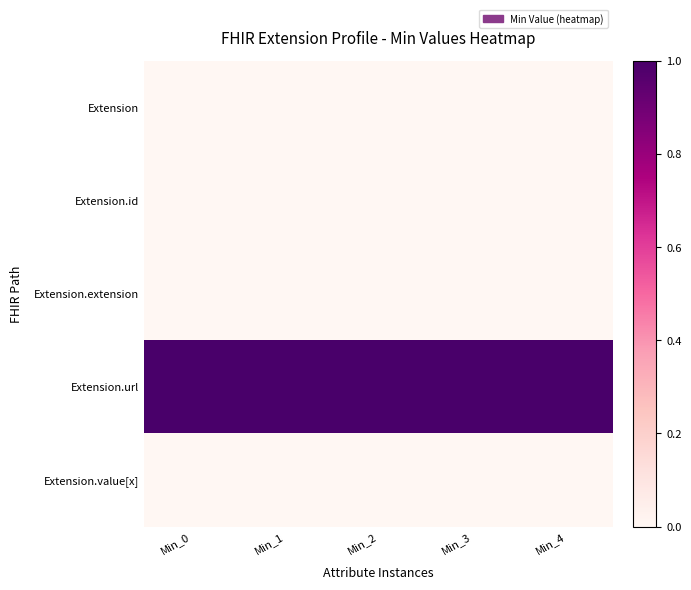

How many distinct data groups are displayed?

5